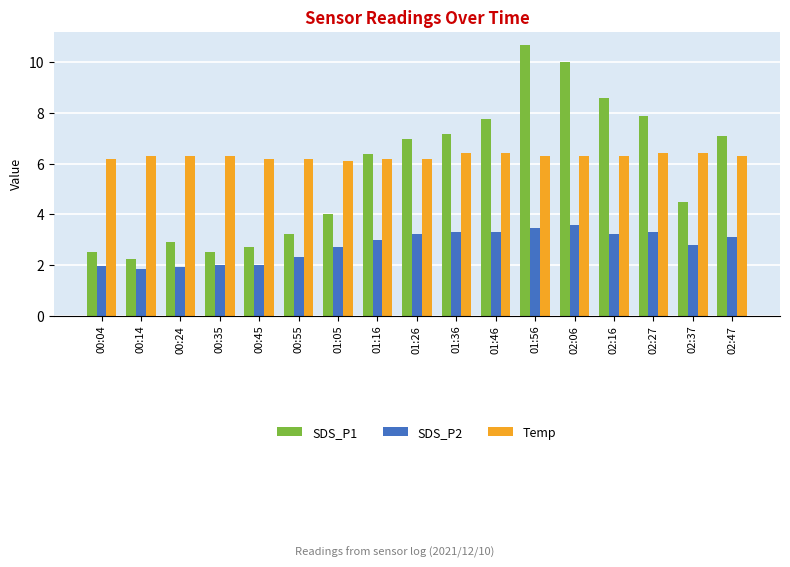

Reading right to left, extract all data points from this chart.

SDS_P1: 7.1	4.5	7.9	8.6	10.0	10.7	7.8	7.2	7.0	6.4	4.0	3.2	2.7	2.5	2.9	2.2	2.5
SDS_P2: 3.1	2.8	3.3	3.2	3.6	3.5	3.3	3.3	3.2	3.0	2.7	2.3	2.0	2.0	1.9	1.8	2.0
Temp: 6.3	6.4	6.4	6.3	6.3	6.3	6.4	6.4	6.2	6.2	6.1	6.2	6.2	6.3	6.3	6.3	6.2